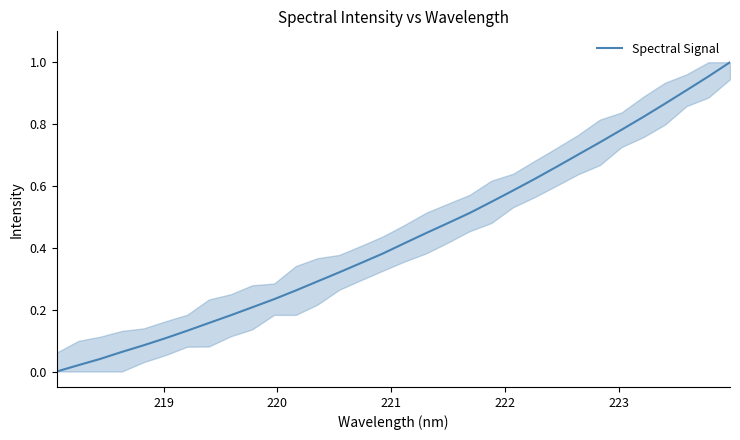

What is the difference between the maximum and minimum values?

1.0